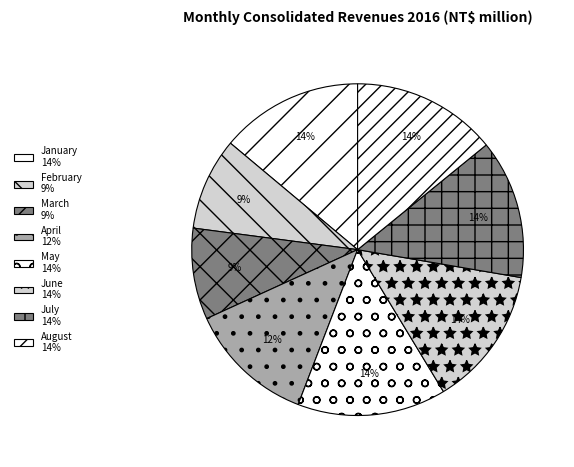

How many segments does this pie chart have?

8